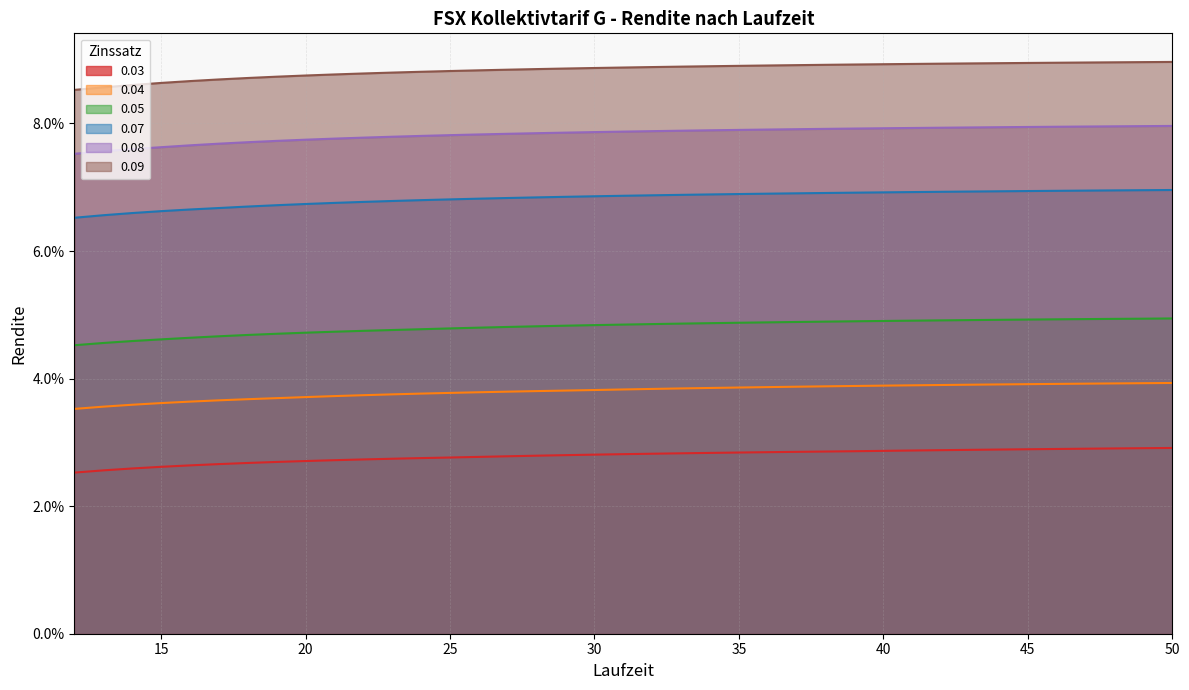

What is the total value across all series at 32?

0.4